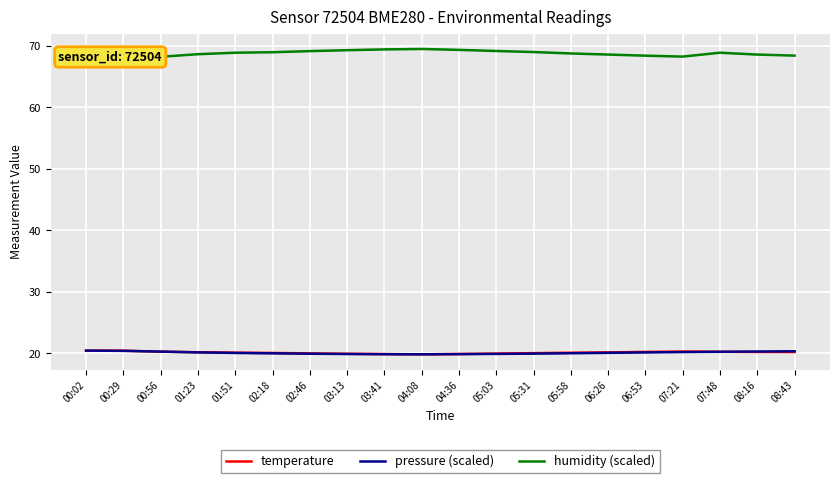

What is the sum of the humidity (scaled) values at 02:18 and 05:31?

137.9